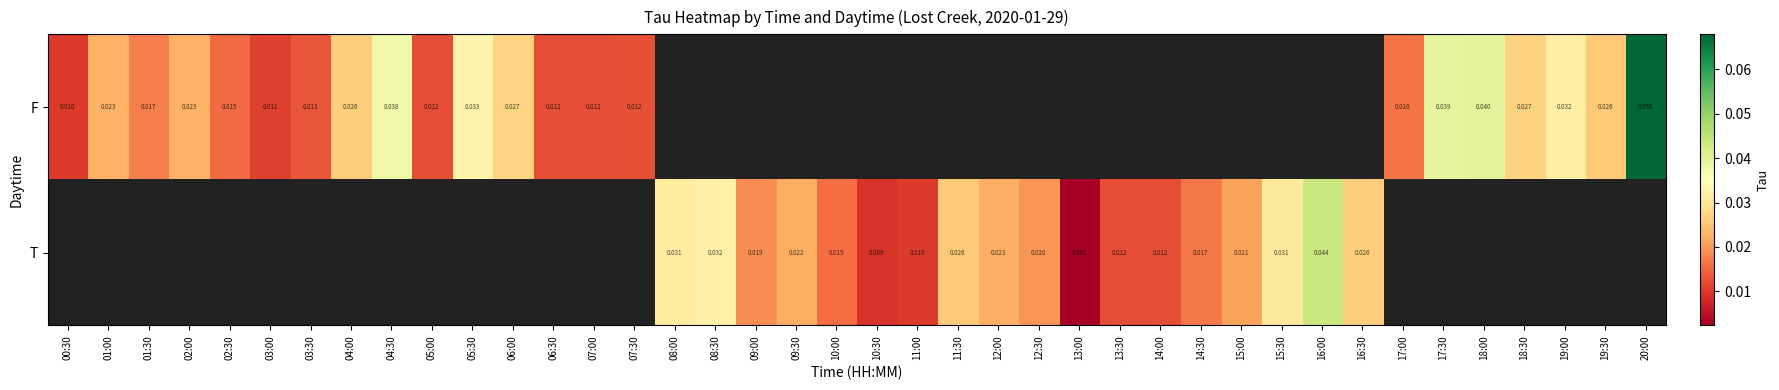

List the series in order of their overall mean, highest first.

F, T